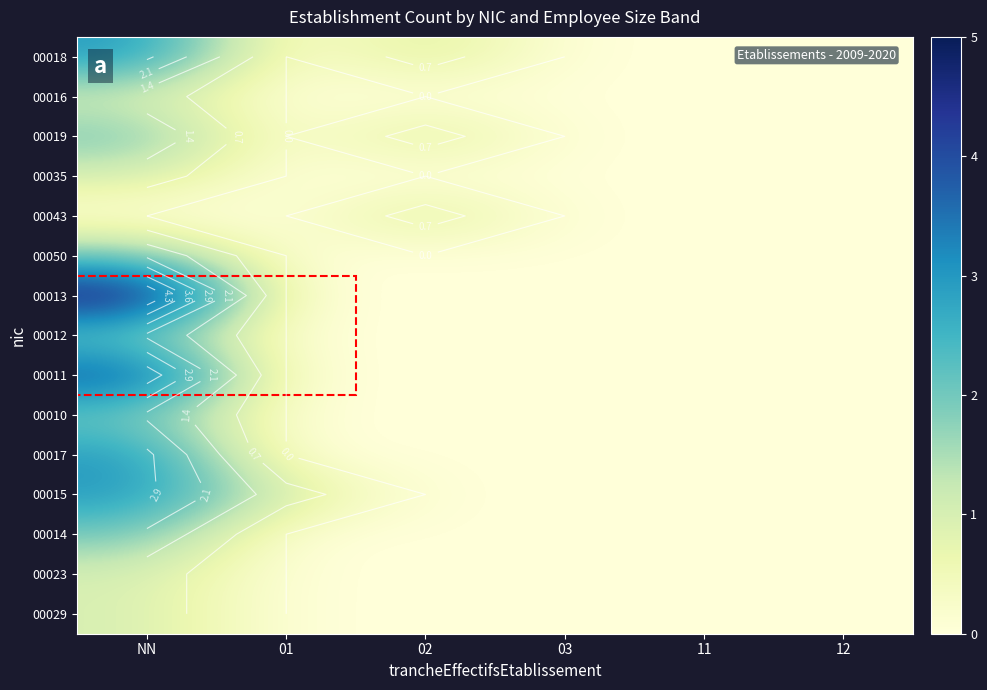

Is it true that 00023 equals 1 at 03?

False